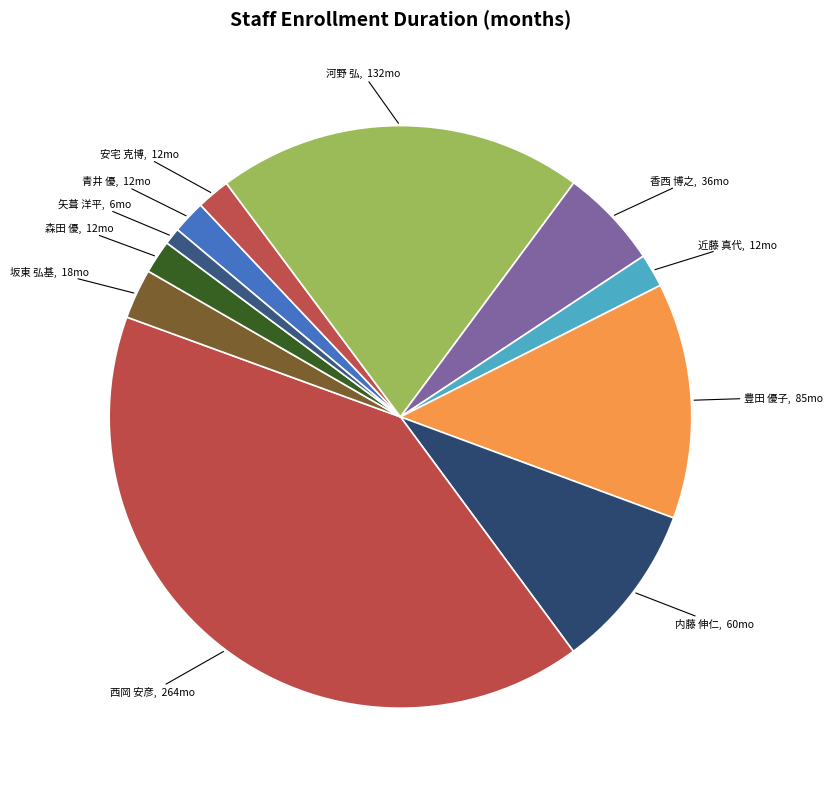

What is the smallest slice in the pie chart?

矢葺 洋平